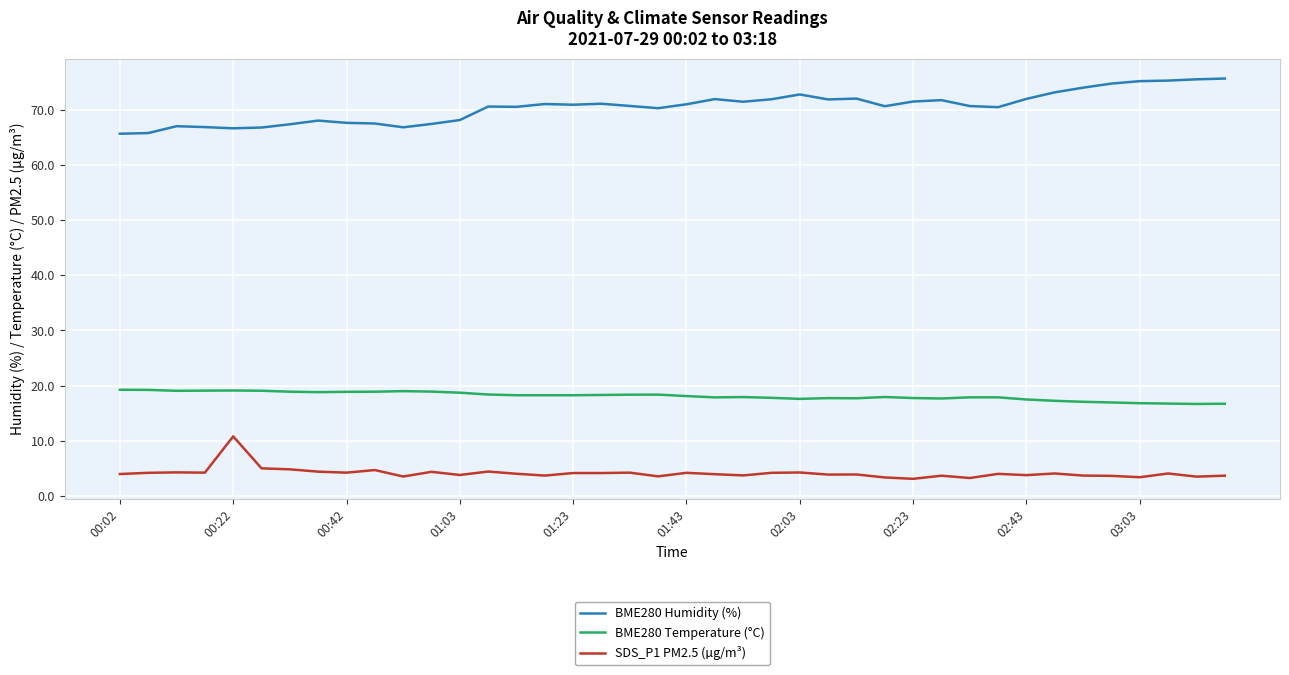

Rank the series by their average value, from lowest to highest.

SDS_P1 PM2.5 (µg/m³), BME280 Temperature (°C), BME280 Humidity (%)